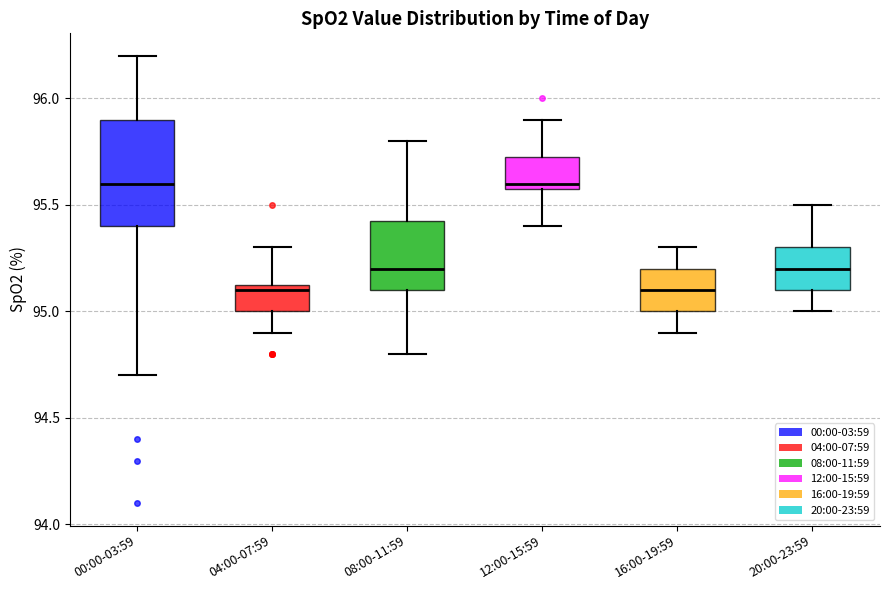

Which box is the tallest, from its lower edge to its upper edge?

00:00-03:59